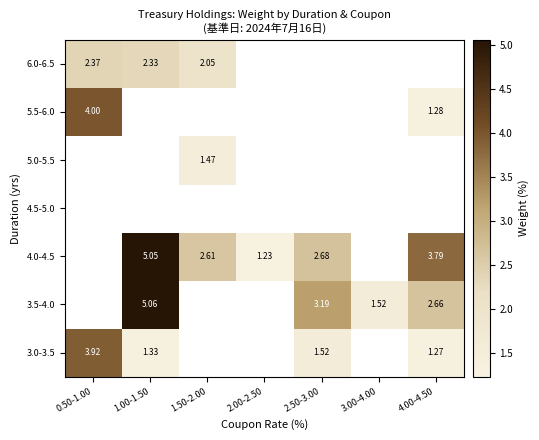

Is the value of 3.5-4.0 at 2.50-3.00 greater than the value of 4.0-4.5 at 1.50-2.00?

Yes